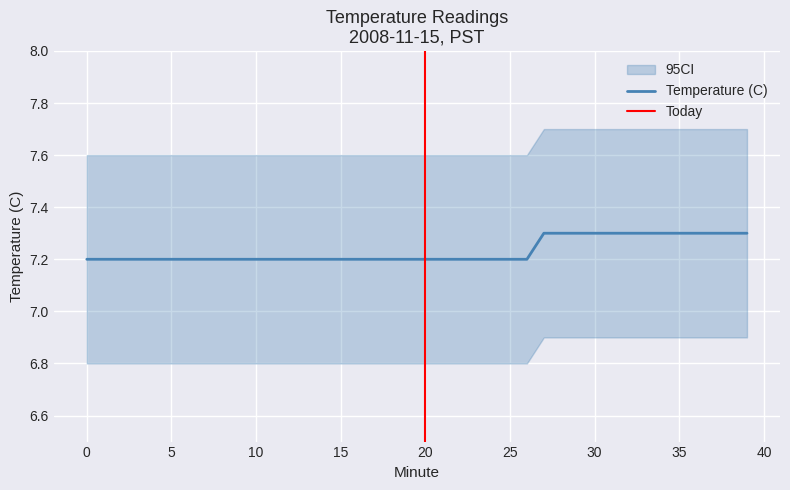

True or false: the data has more than 2 interior local peaks.

False